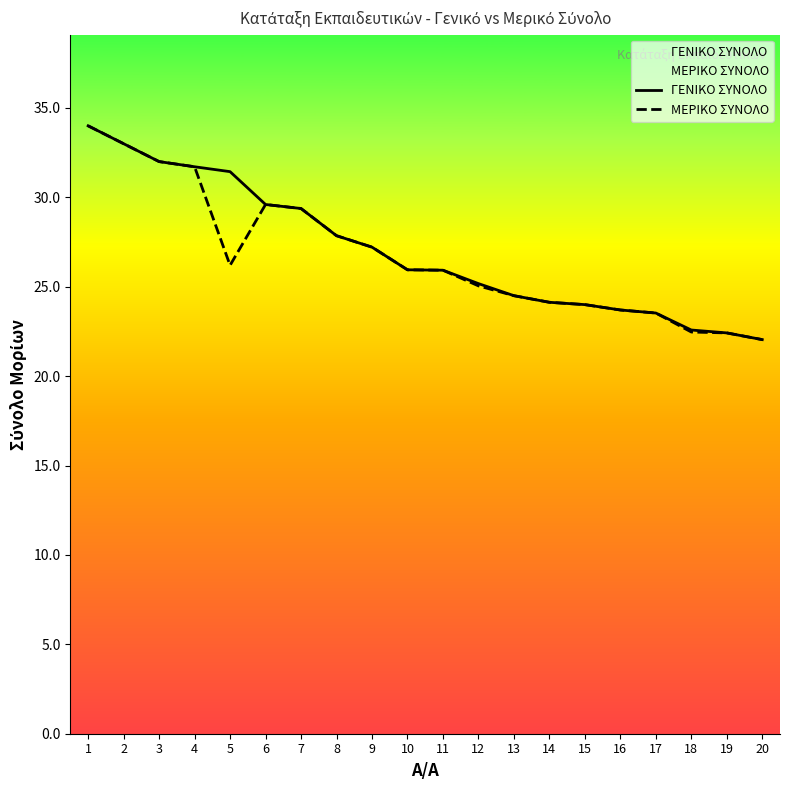

Reading left to right, extract all data points from this chart.

ΓΕΝΙΚΟ ΣΥΝΟΛΟ: 34.0	33.0	32.0	31.7	31.4	29.6	29.4	27.9	27.2	25.9	25.9	25.2	24.5	24.1	24.0	23.7	23.5	22.6	22.4	22.0
ΜΕΡΙΚΟ ΣΥΝΟΛΟ: 34.0	33.0	32.0	31.7	26.2	29.6	29.4	27.9	27.2	25.9	25.9	25.1	24.5	24.1	24.0	23.7	23.5	22.5	22.4	22.0